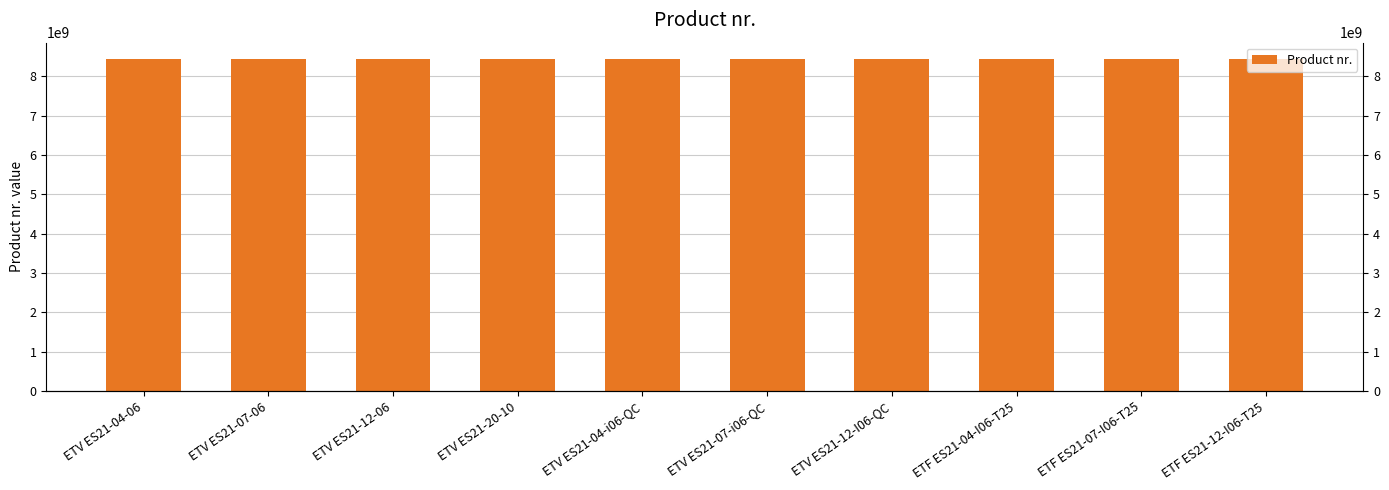

What is the minimum value shown in the chart?

8436012004